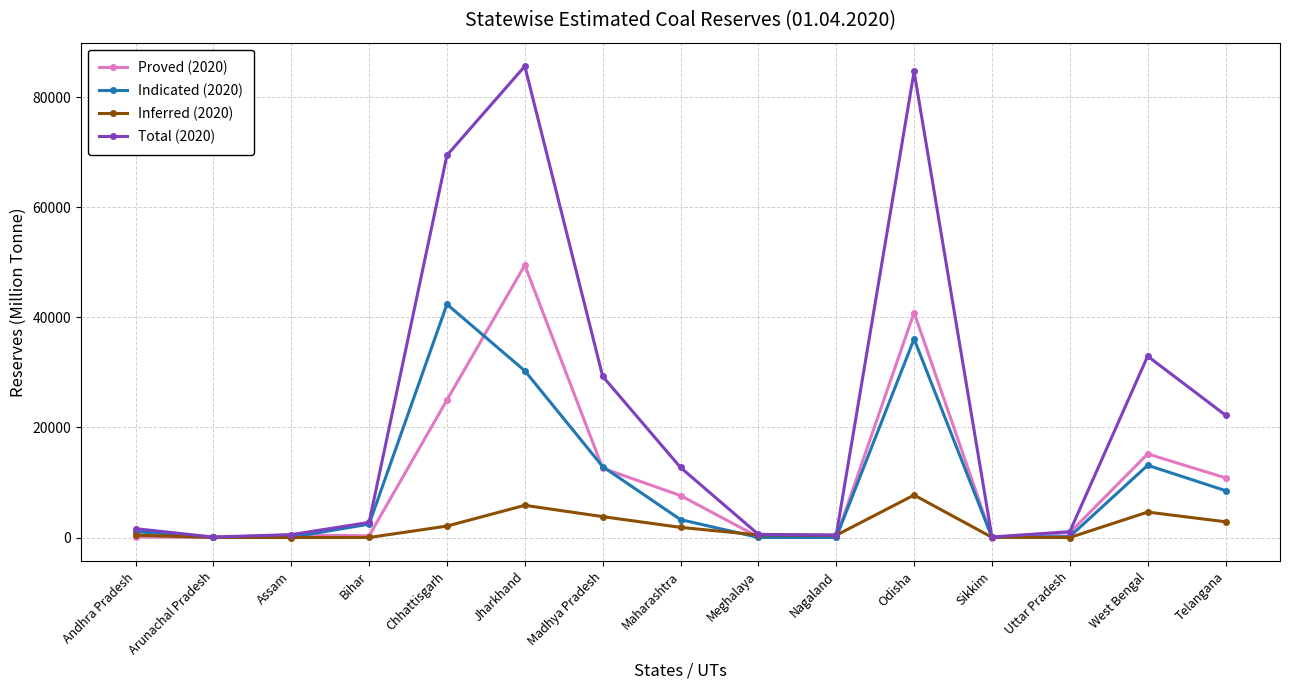

Is the value of Inferred (2020) at Nagaland greater than the value of Total (2020) at Maharashtra?

No